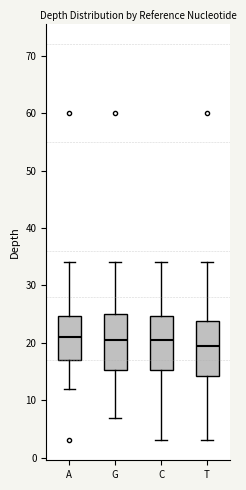

Where is the lower edge of the box for A on the y-axis? The values are not printed on the chart, so give them approximately, as read against the axis.

17